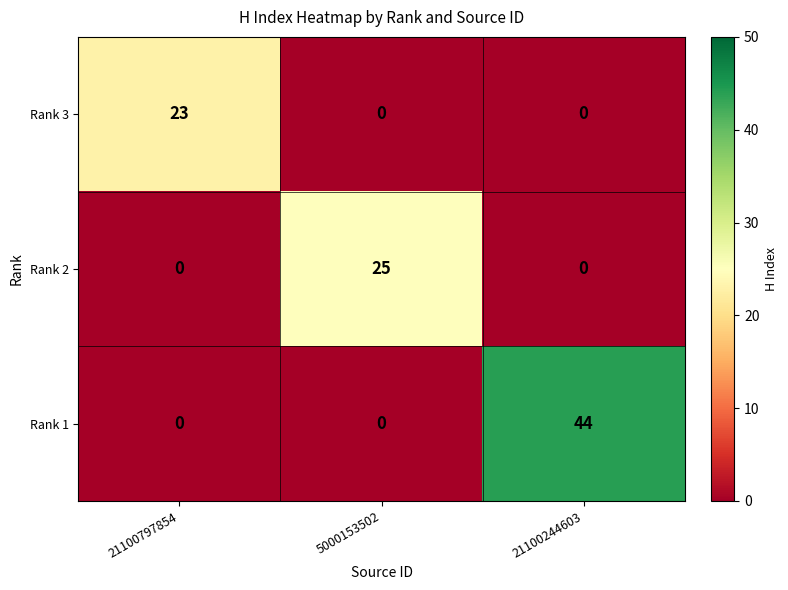

How many data points does each series have?

3